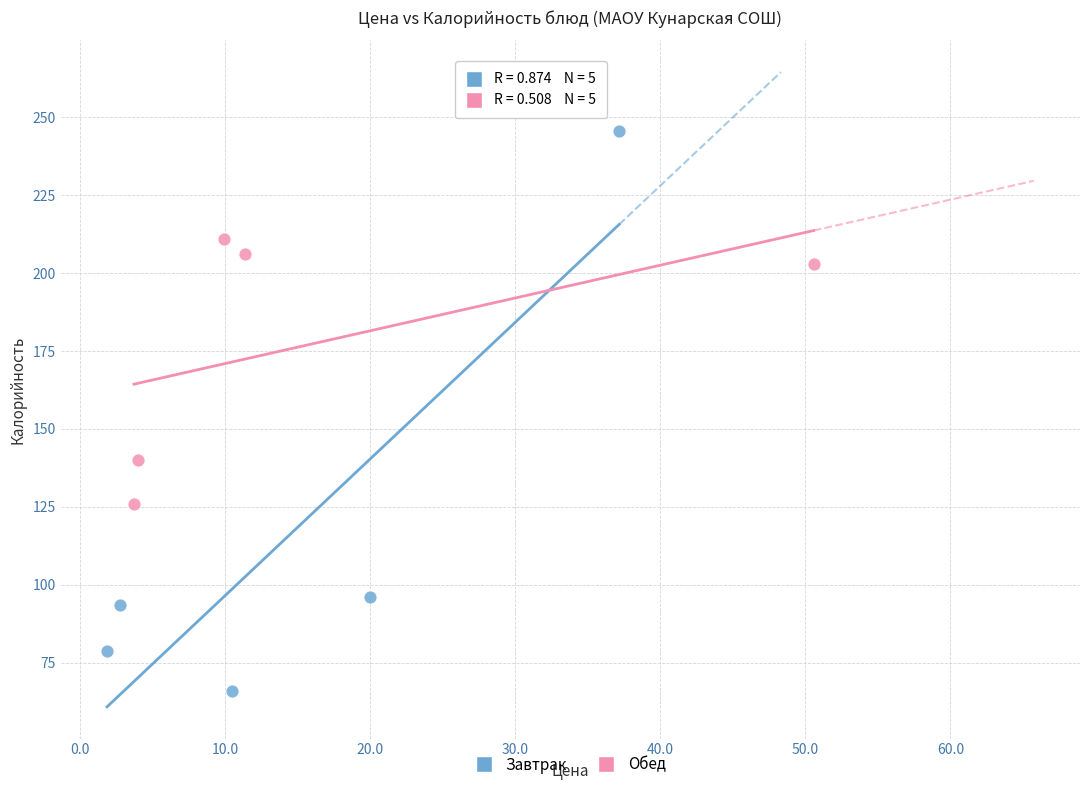

Which series reaches the maximum Y coordinate?

Завтрак